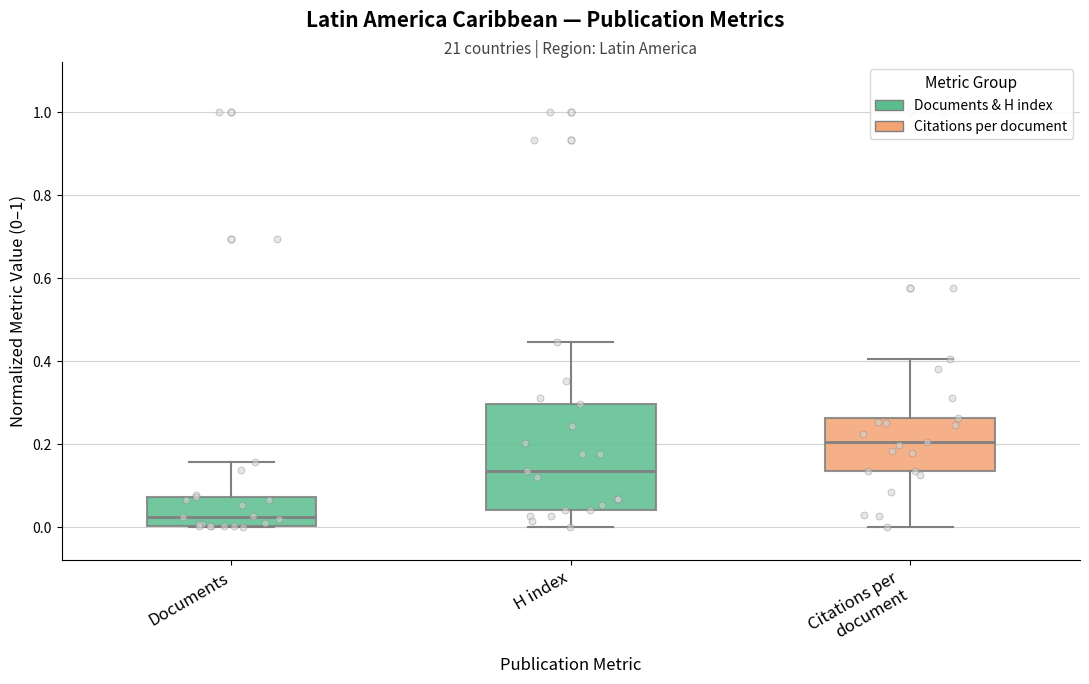

Reading left to right, transcribe this box plot: for each box, give where its median line is, the range the box spans, and where its two whiskers end, as read against the y-axis. The values are not printed on the chart, so give them approximately, as read against the axis.

Documents: median 0.02, box 0.00 to 0.08, whiskers 0.00 to 0.16
H index: median 0.14, box 0.04 to 0.30, whiskers 0.00 to 0.44
Citations per document: median 0.20, box 0.14 to 0.26, whiskers 0.00 to 0.40